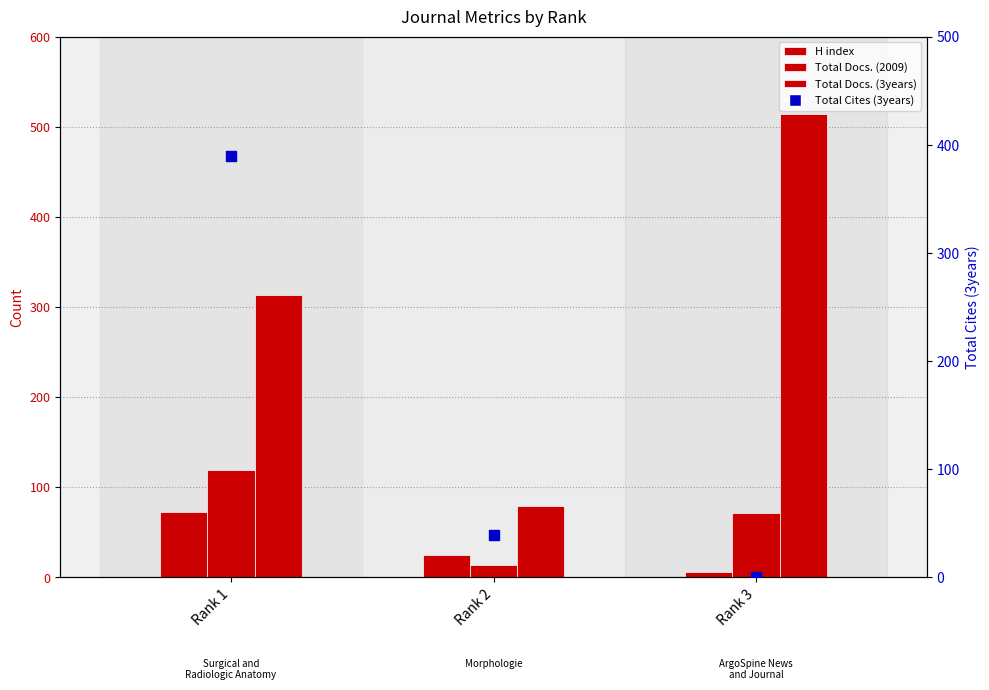

Which series has the largest total across all categories?

Total Docs. (3years)